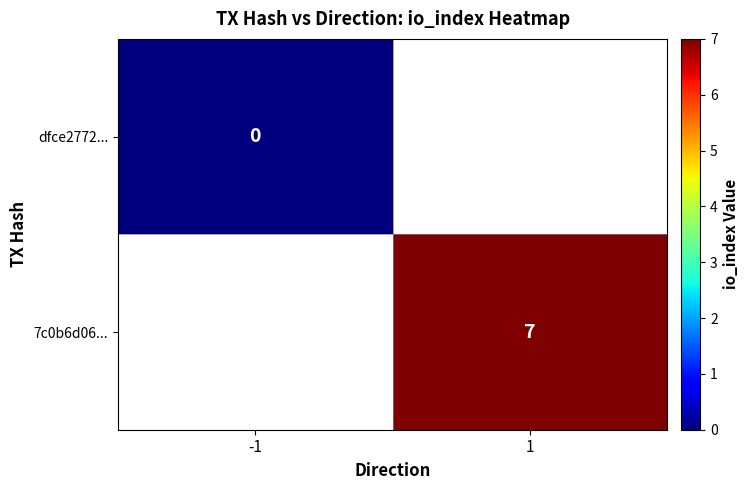

Is it true that 7c0b6d06... equals 7 at 1?

True